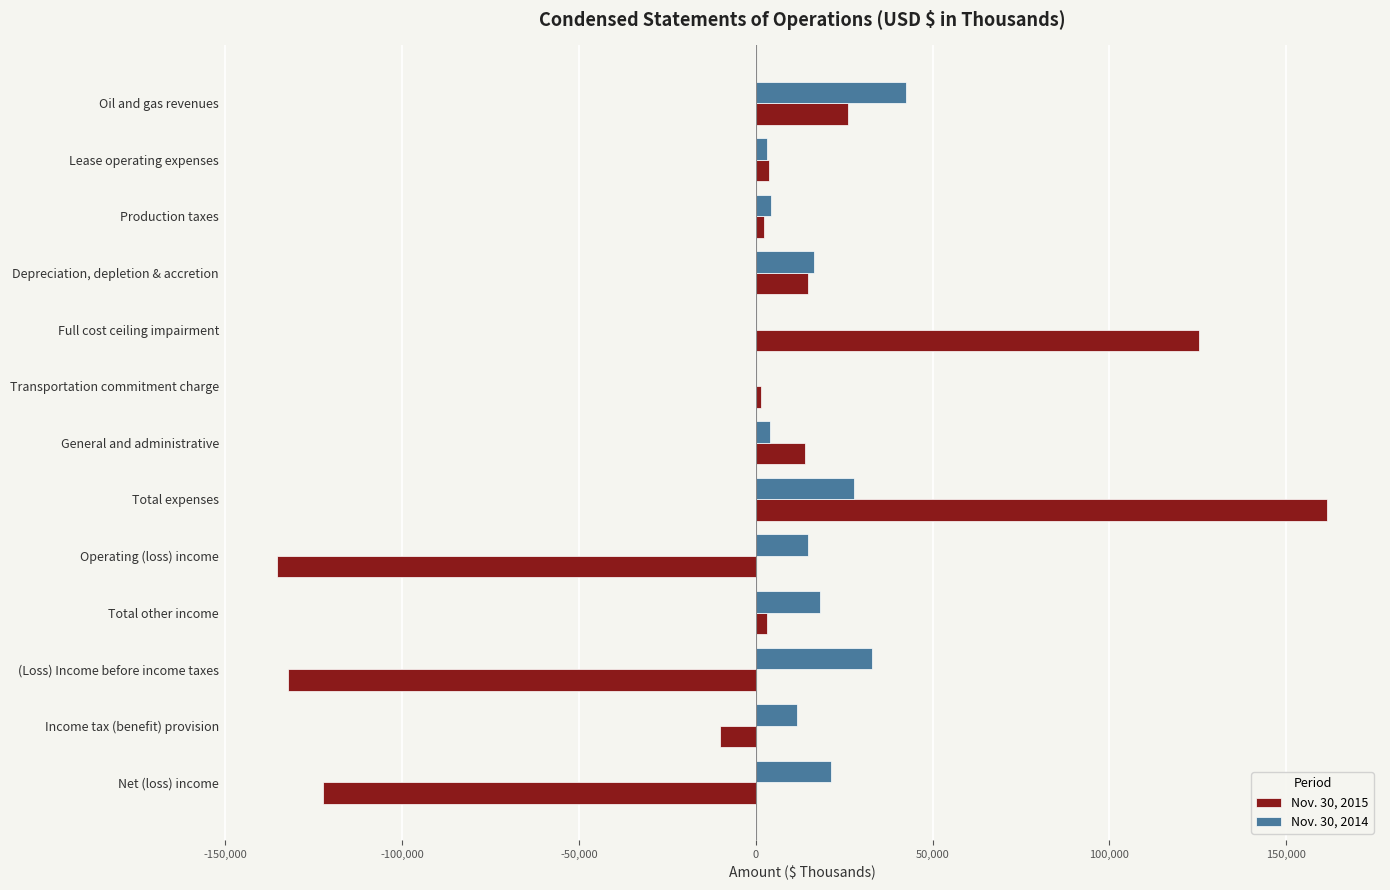

Which label corresponds to the largest value in the chart?

Total expenses